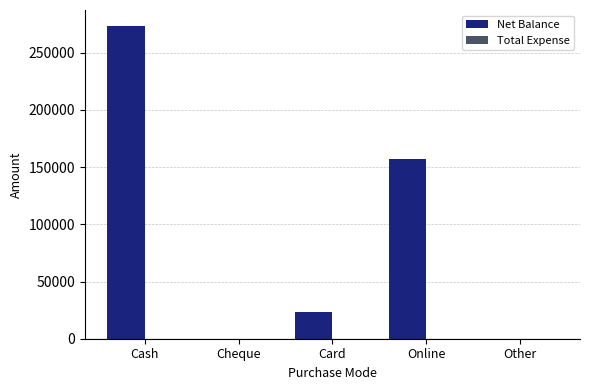

Reading left to right, list all the values displayed in this chart.

Cash=273600	Cheque=0	Card=23600	Online=157400	Other=0